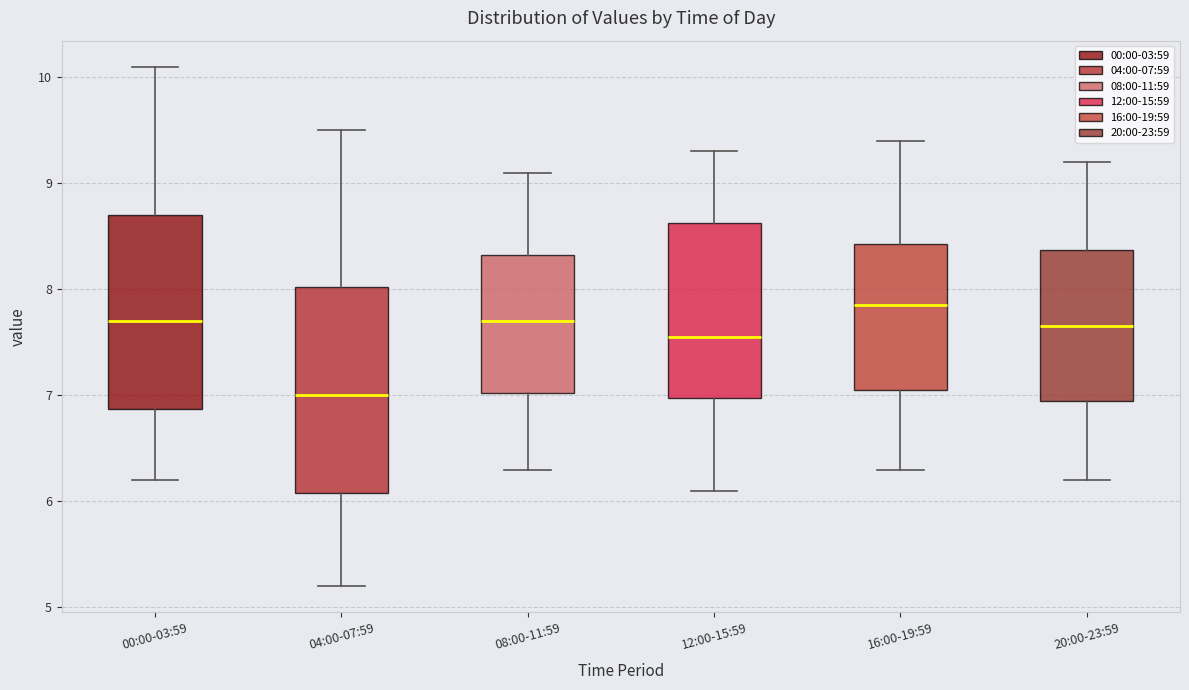

Which box's median line is the highest?

16:00-19:59